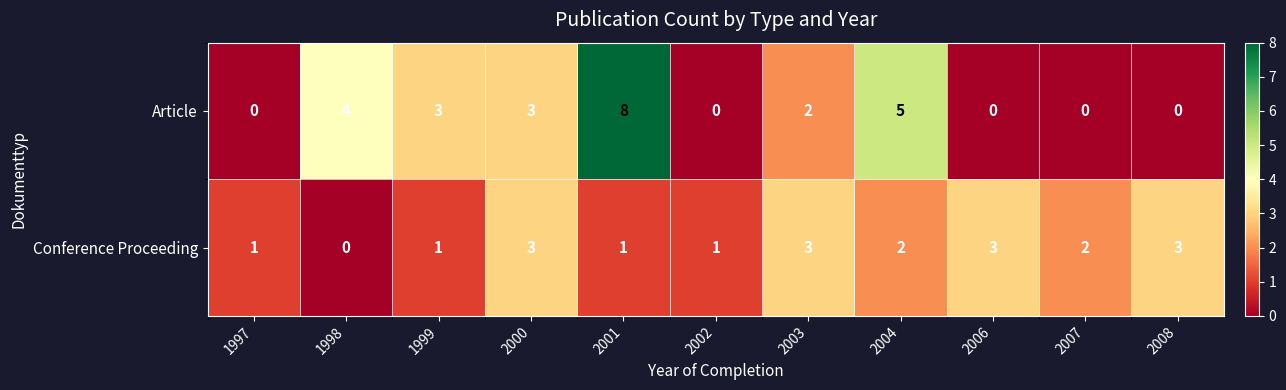

Reading left to right, what are all the values shown in this chart?

Article: 1997=0	1998=4	1999=3	2000=3	2001=8	2002=0	2003=2	2004=5	2006=0	2007=0	2008=0
Conference Proceeding: 1997=1	1998=0	1999=1	2000=3	2001=1	2002=1	2003=3	2004=2	2006=3	2007=2	2008=3